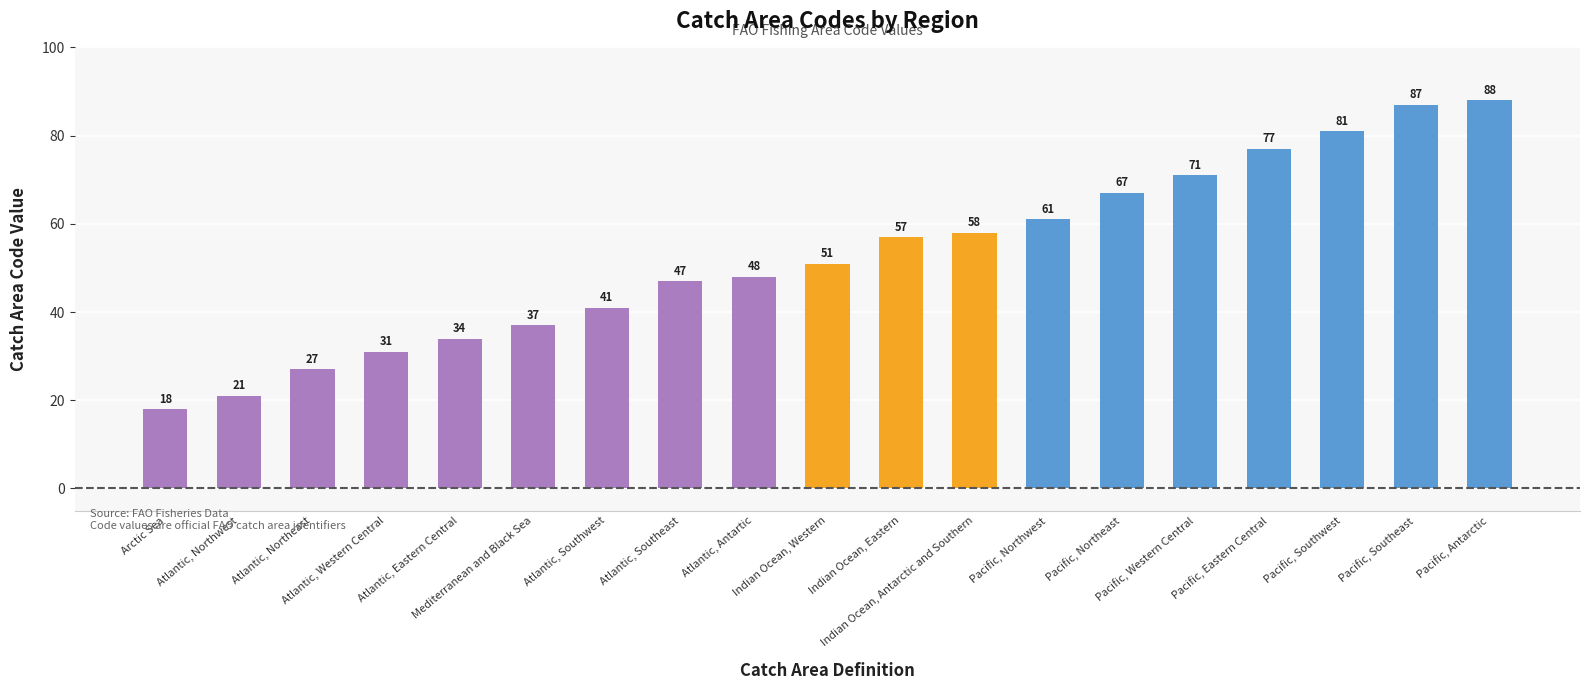

What is the difference between the maximum and minimum values?

70